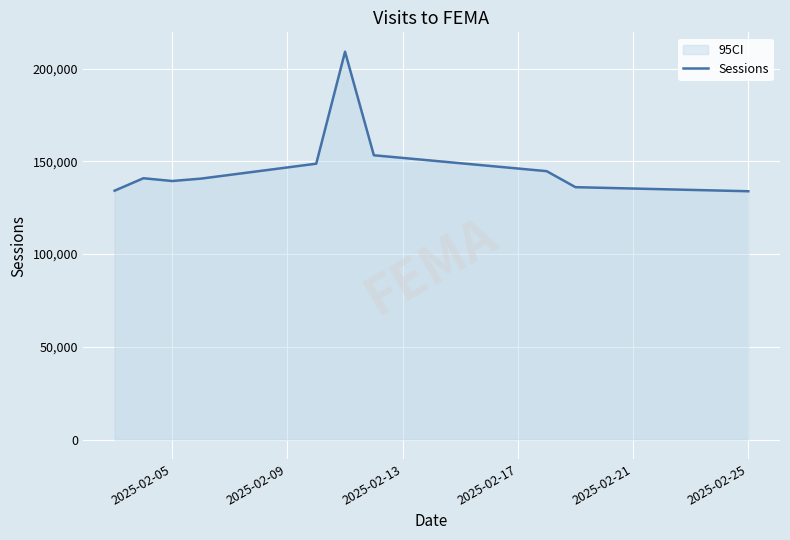

How many interior local valleys (lower than both neighbors) does the data have?

1